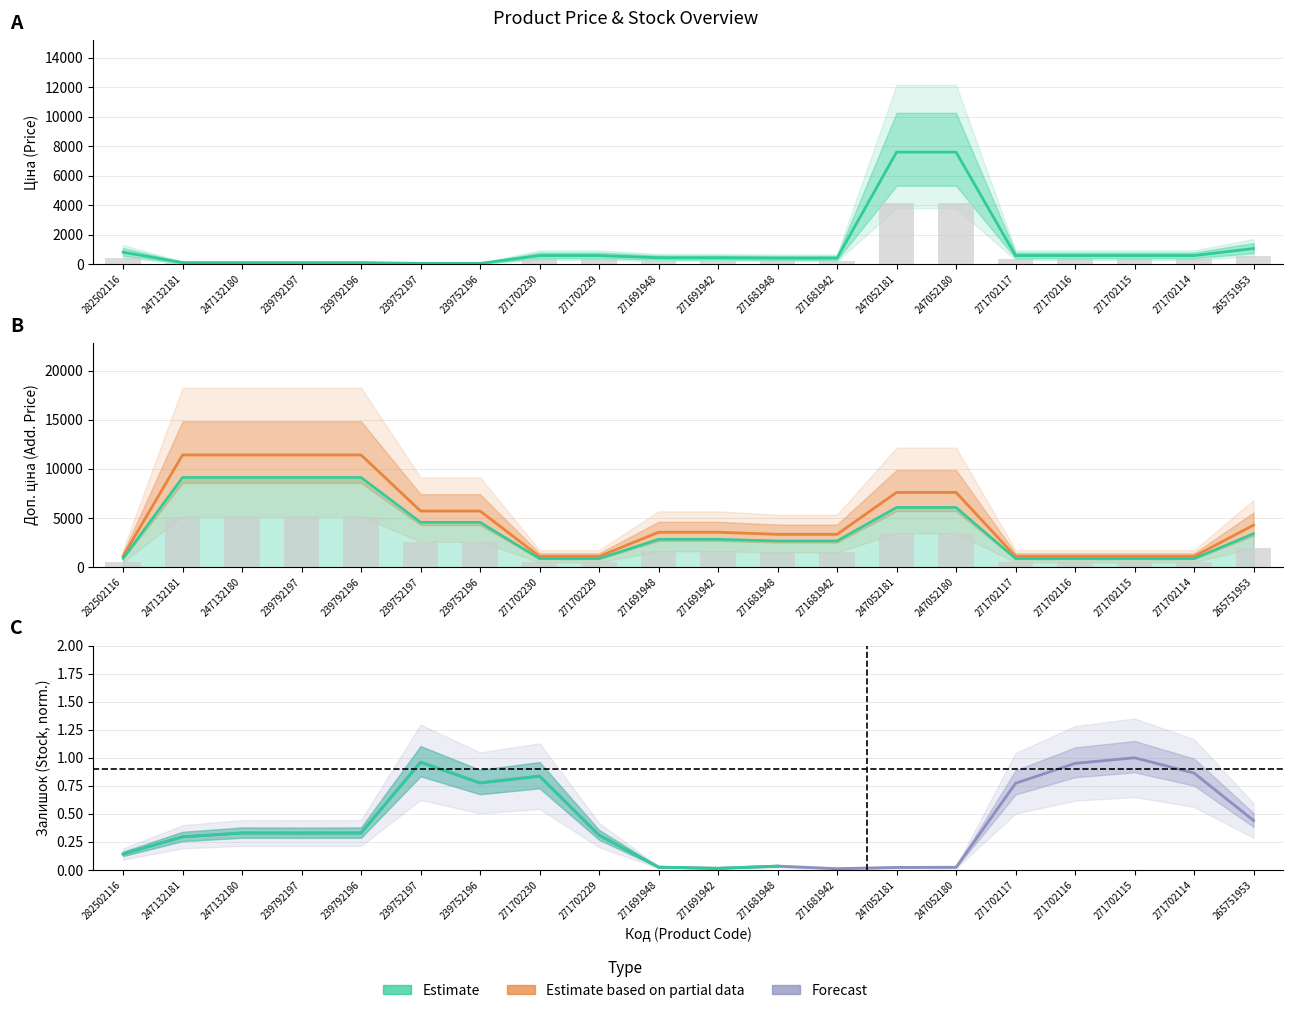

What is the sum of all Залишок values?

8.5